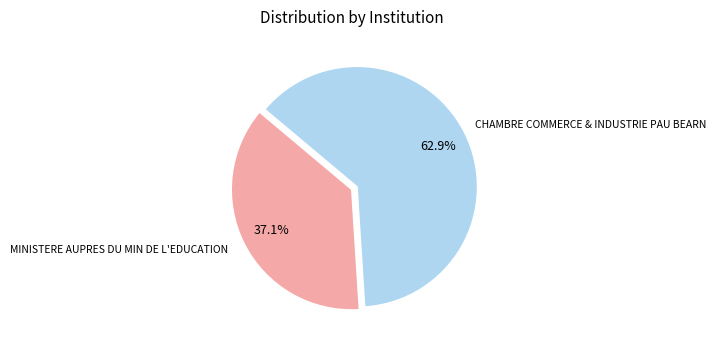

Does any single category account for the majority?

Yes